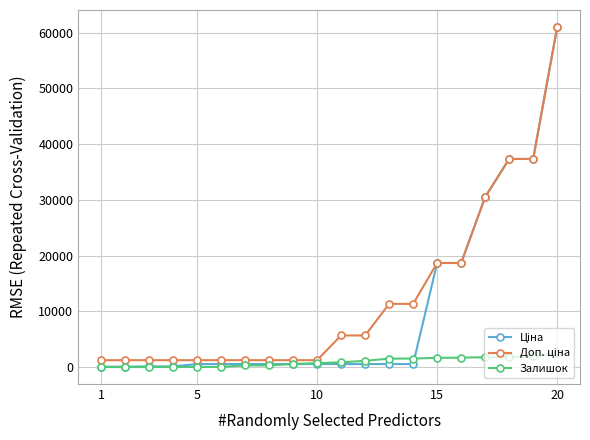

What is the highest value of the Залишок series?

2433.0